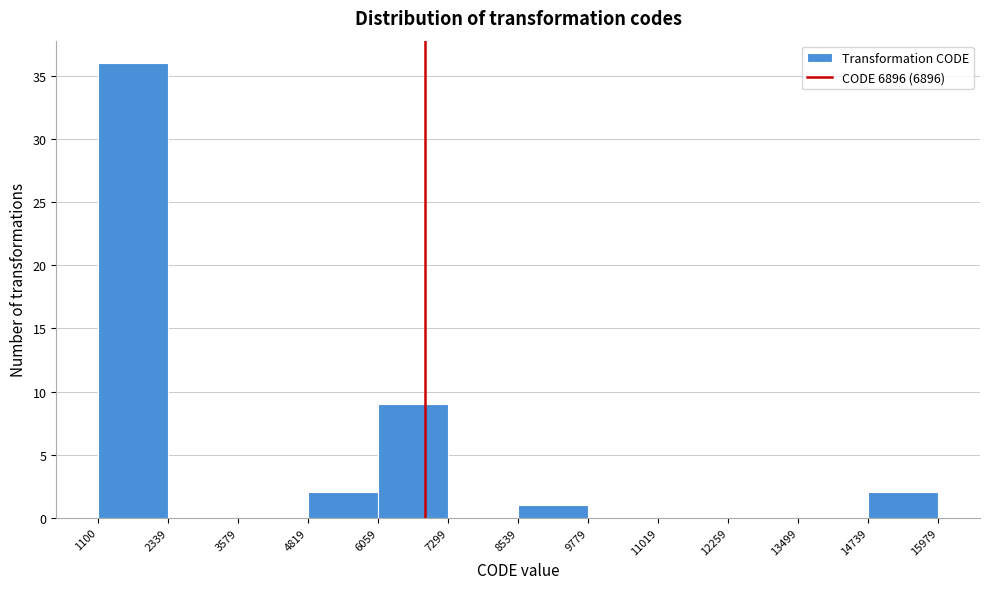

Reading left to right, transcribe this chart: for each bar, give the range it covers on the x-axis and its height. The values are not printed on the chart, so give them approximately, as read against the axis.

1100 to 2339: 36
2339 to 3579: 0
3579 to 4819: 0
4819 to 6059: 2
6059 to 7299: 9
7299 to 8539: 0
8539 to 9779: 1
9779 to 11019: 0
11019 to 12259: 0
12259 to 13499: 0
13499 to 14739: 0
14739 to 15979: 2